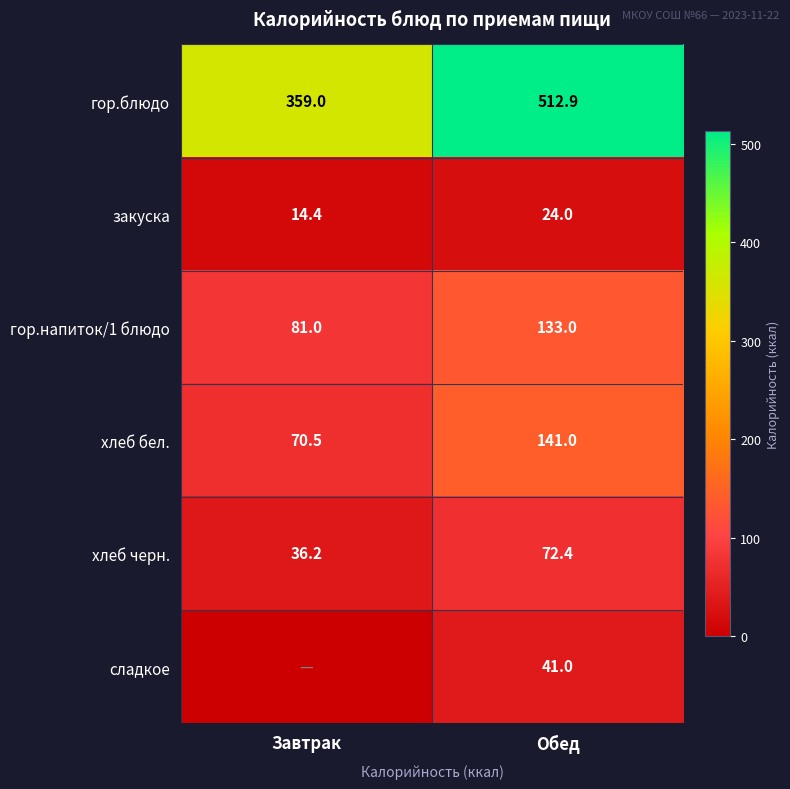

Which label corresponds to the smallest value in the chart?

Завтрак